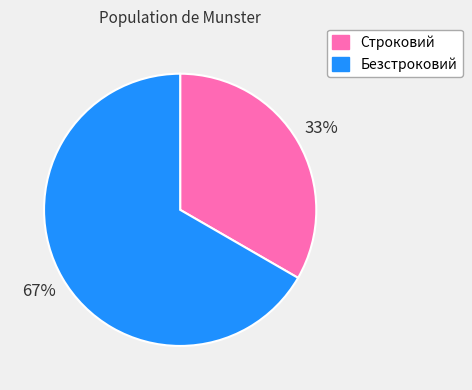

To the nearest percent, what is the average slice percentage?

50%